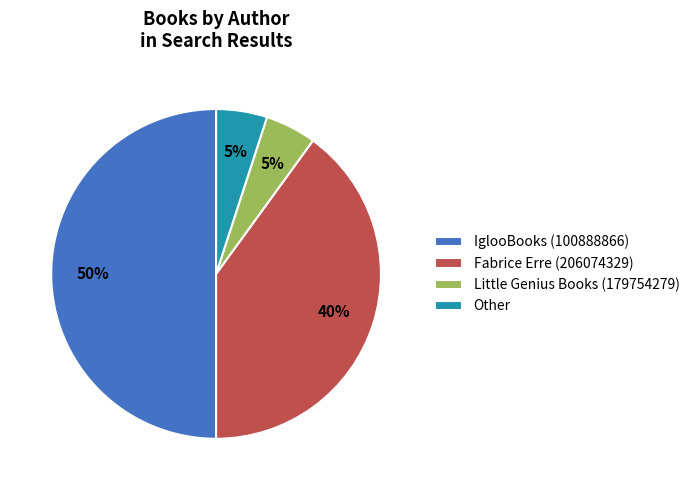

What is the largest slice in the pie chart?

IglooBooks (100888866)